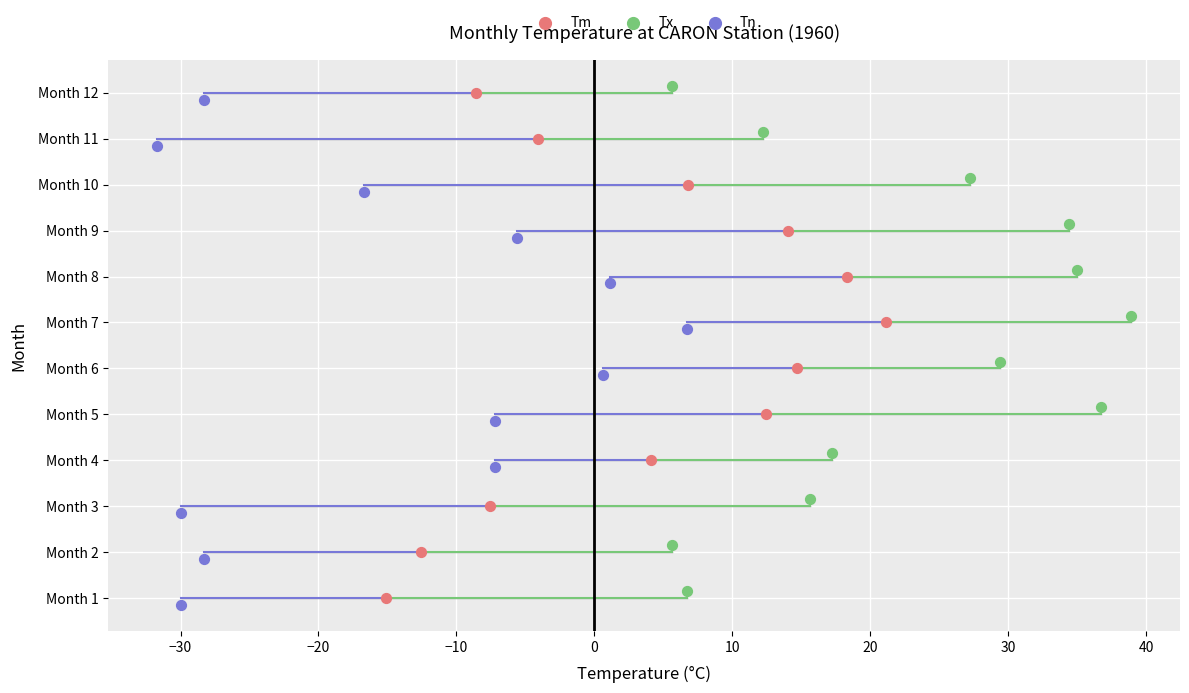

Which series reaches the minimum Y coordinate?

Tn